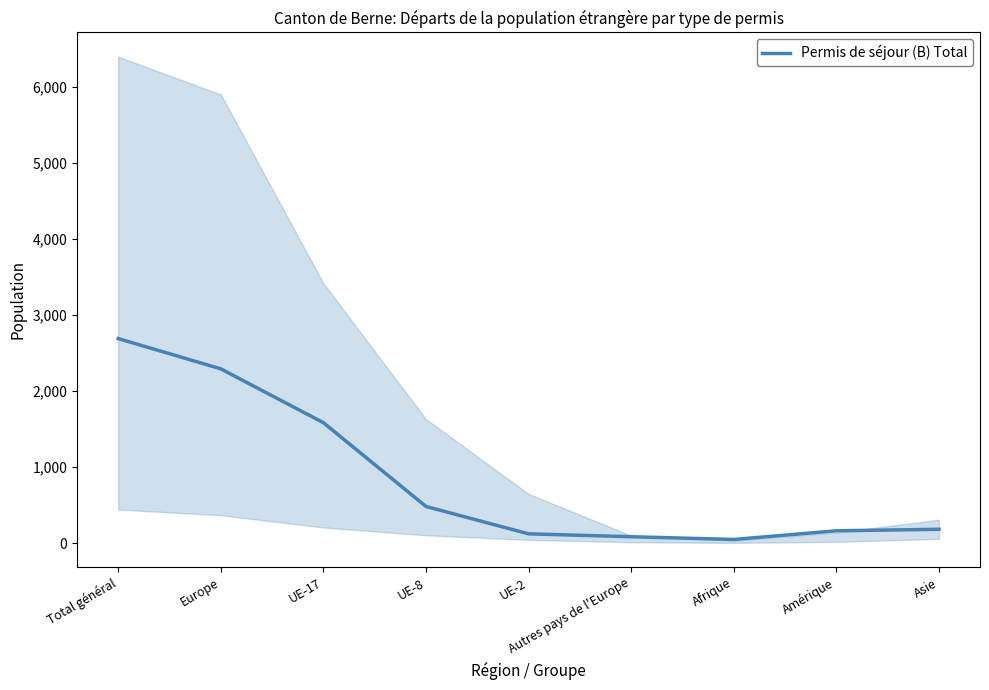

The chart shows a value of 181 at Asie. True or false?

True